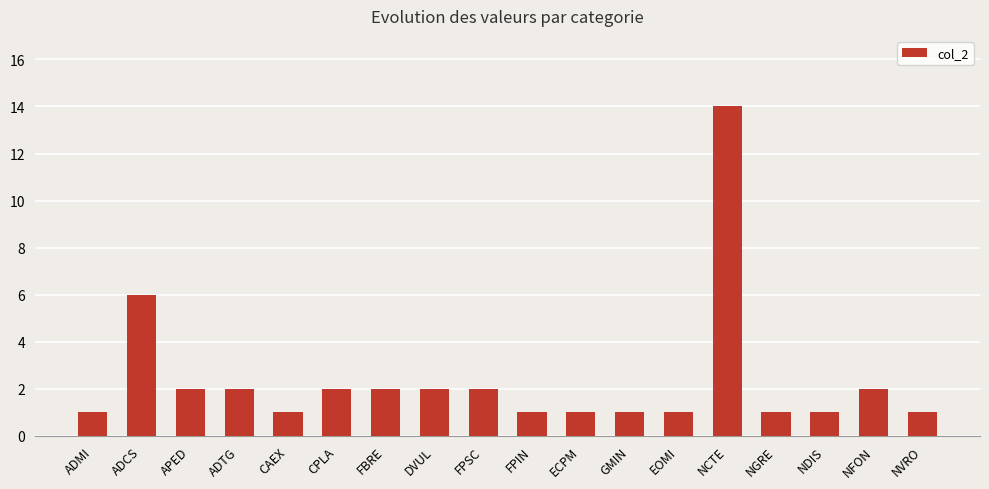

What is the sum of all values?

43